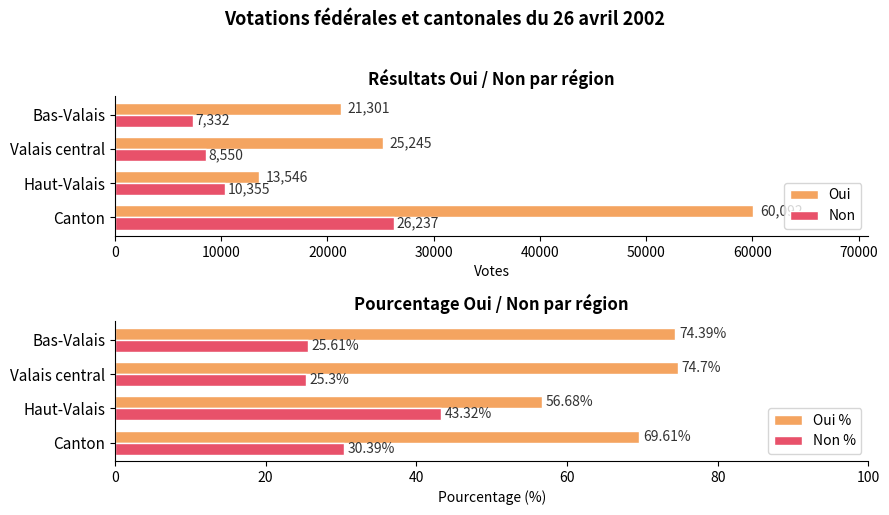

What is the sum of all Oui values?

120184